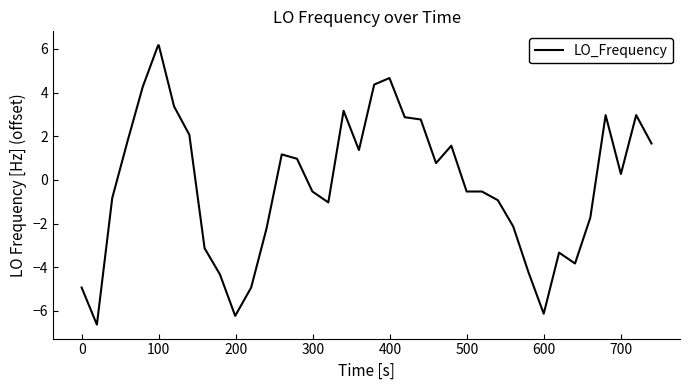

Reading right to left, extract all data points from this chart.

1.7	3.0	0.3	3.0	-1.7	-3.8	-3.3	-6.1	-4.2	-2.1	-0.9	-0.5	-0.5	1.6	0.8	2.8	2.9	2.9	4.7	4.4	1.4	3.2	-1.0	-0.5	1.0	1.2	-2.2	-4.9	-6.2	-4.3	-3.1	2.1	3.4	6.2	6.2	4.3	1.8	-0.8	-6.6	-4.9